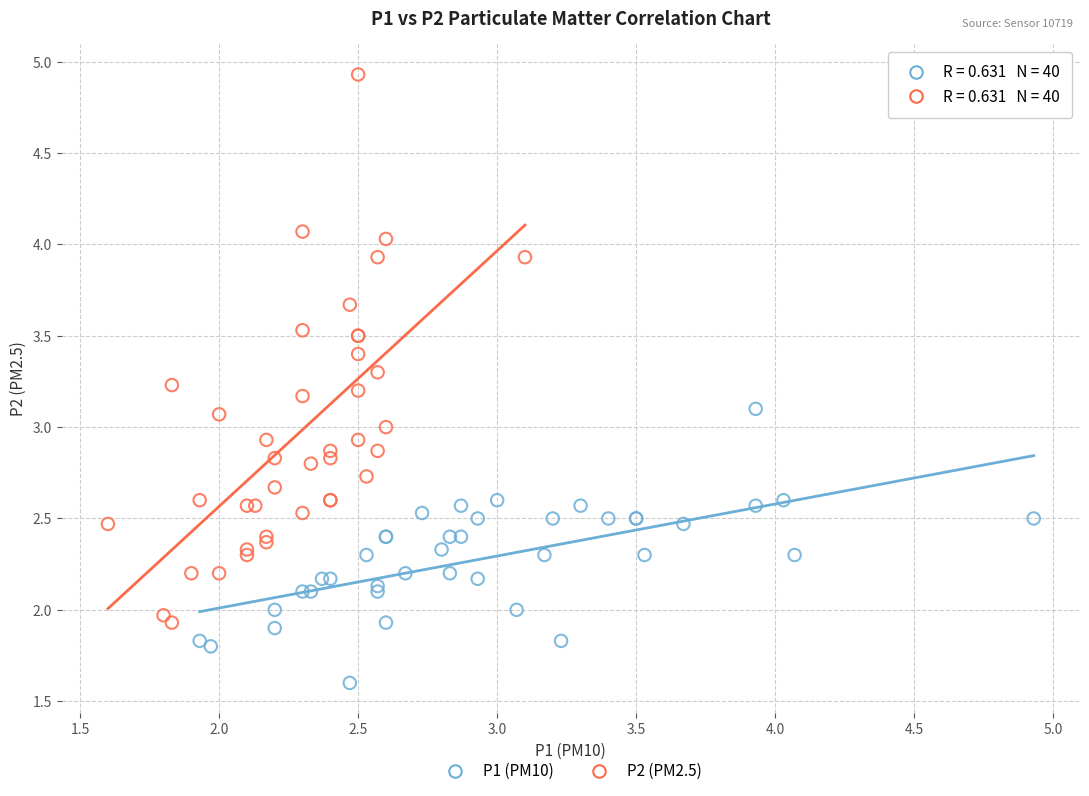

Which series reaches the maximum Y coordinate?

P2 (PM2.5)